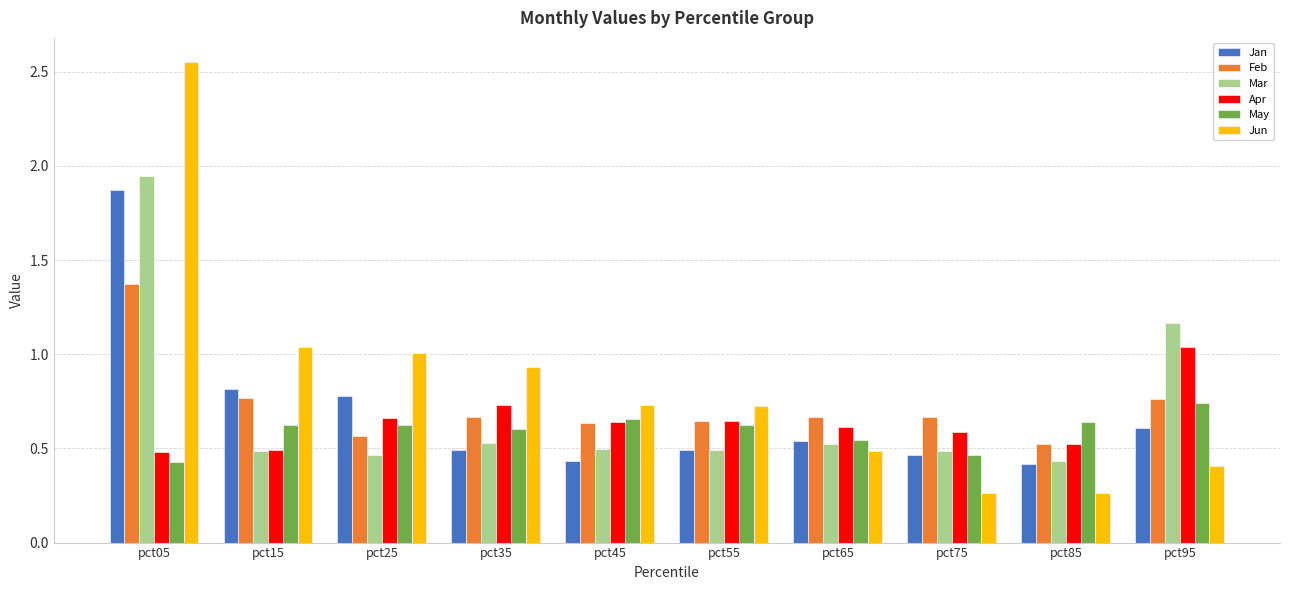

At which category does the chart reach its peak across all series?

pct05